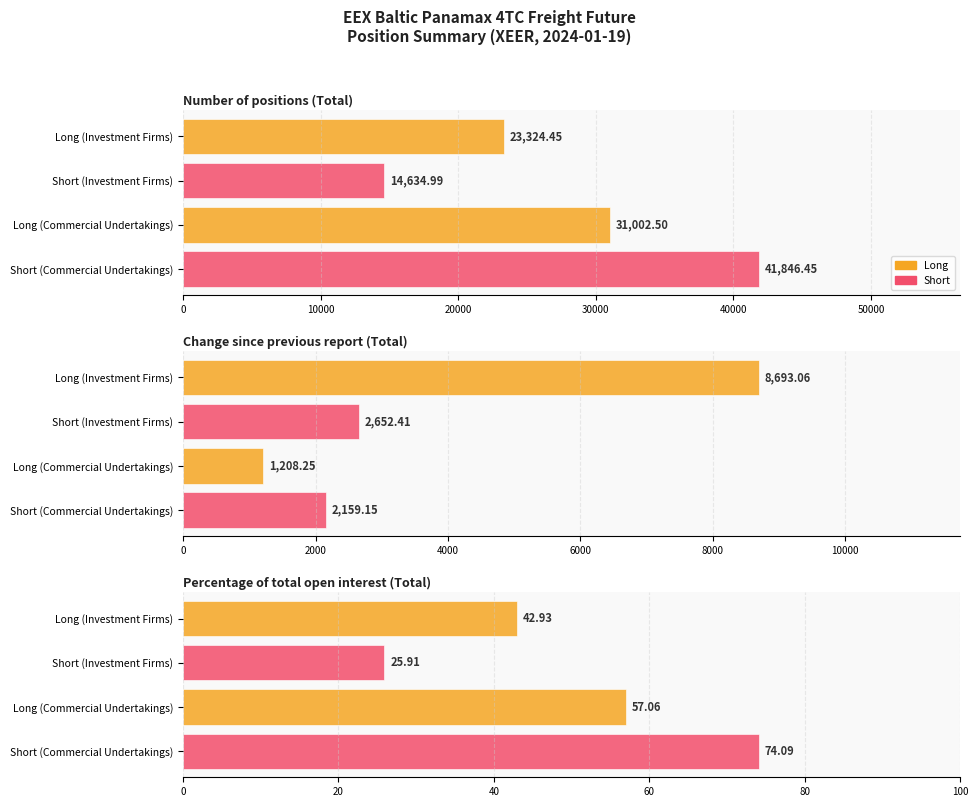

Where does the Long (Investment Firms) series first go above 8693?

Number of positions (Total)